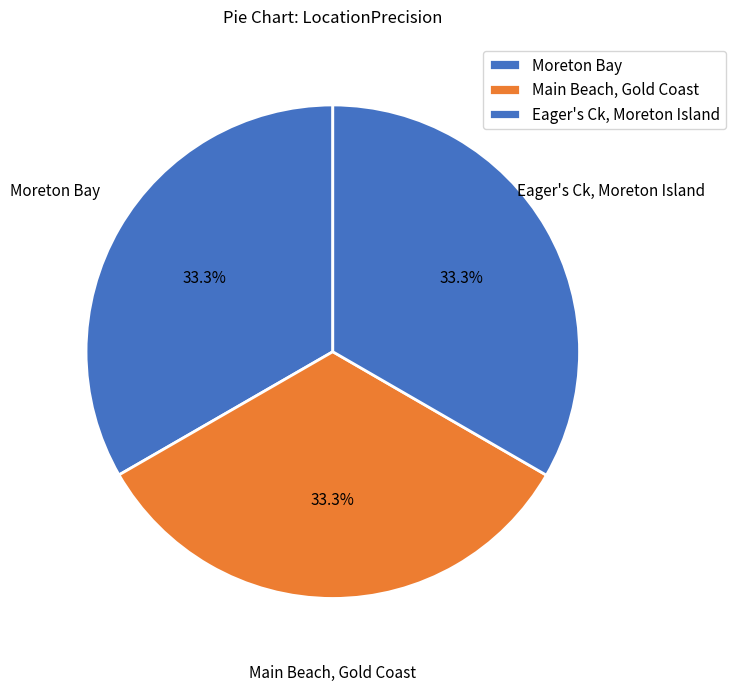

Does Main Beach, Gold Coast account for over 50% of the chart?

No